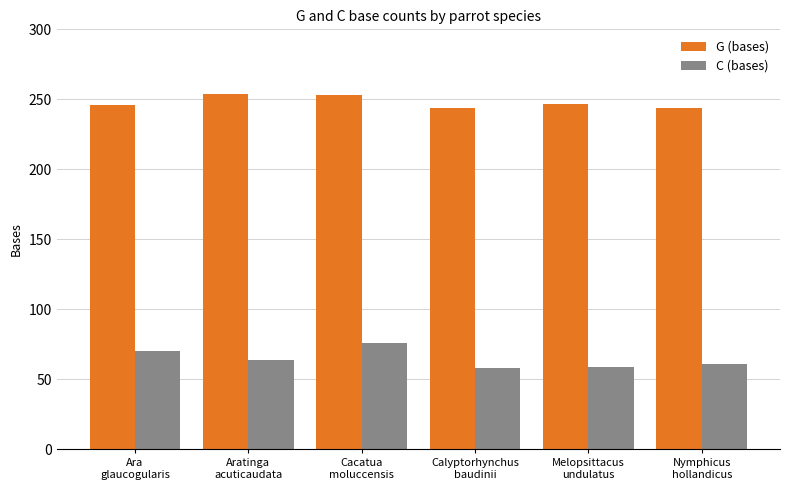

What is the difference between the maximum and minimum values in the G (bases) series?

10